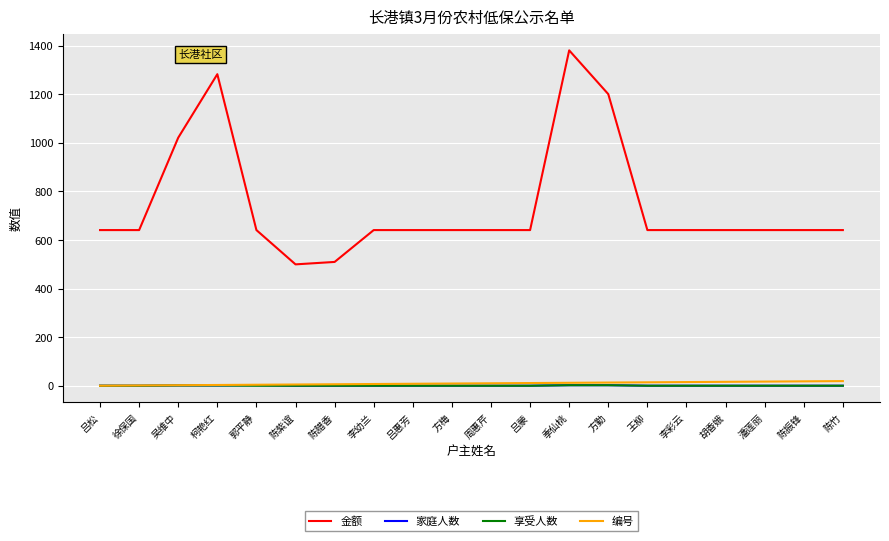

At how many categories does at least one series exceed 1056?

3